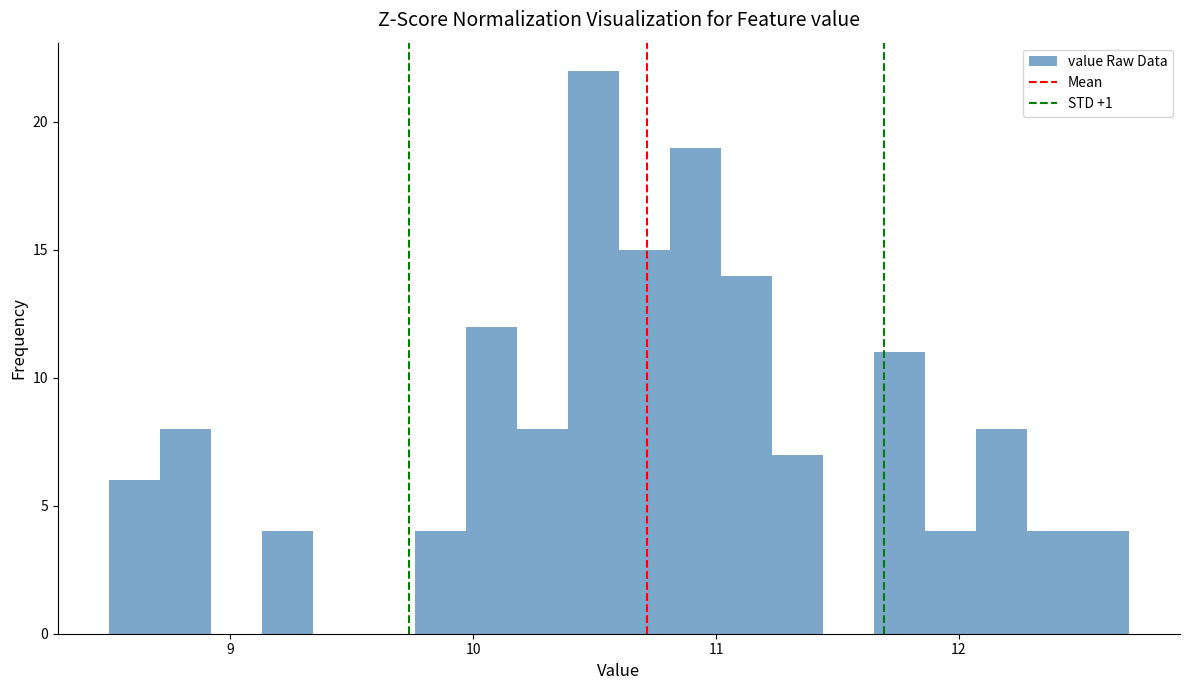

Read against the x-axis, roughly where is the centre of the tallest bar?

10.5